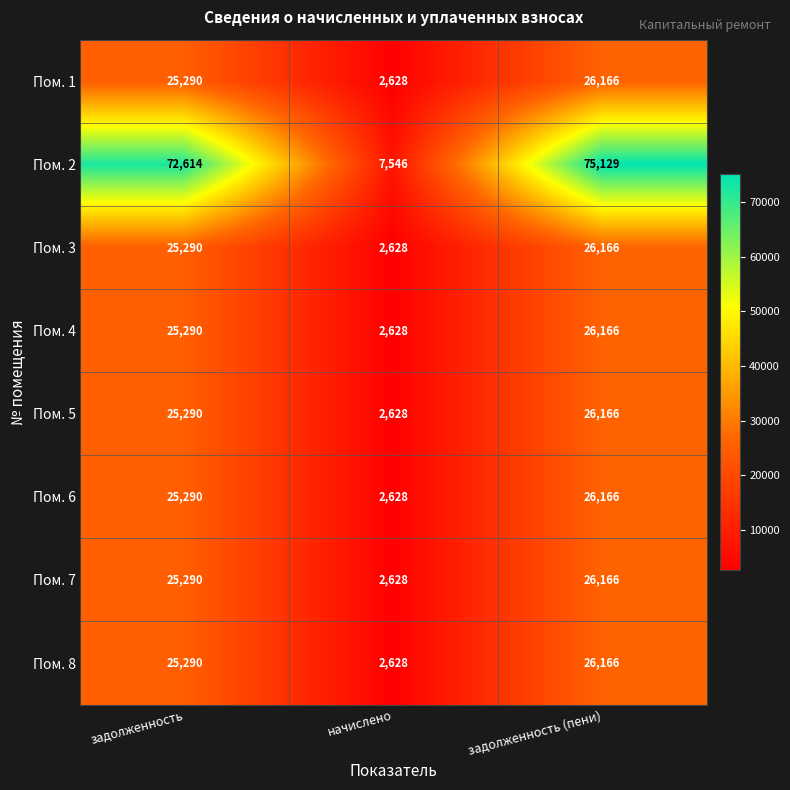

How many series are shown in this chart?

8